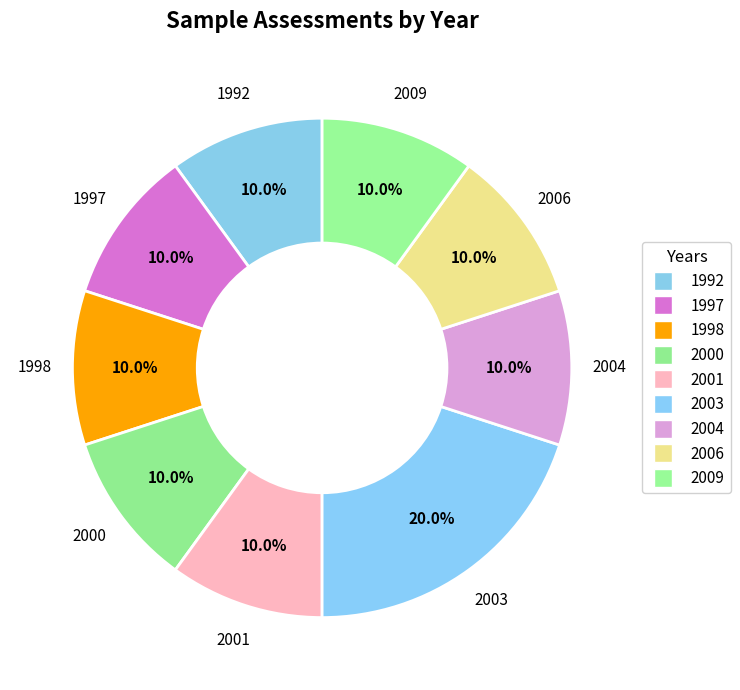

How many slices are in this pie chart?

9